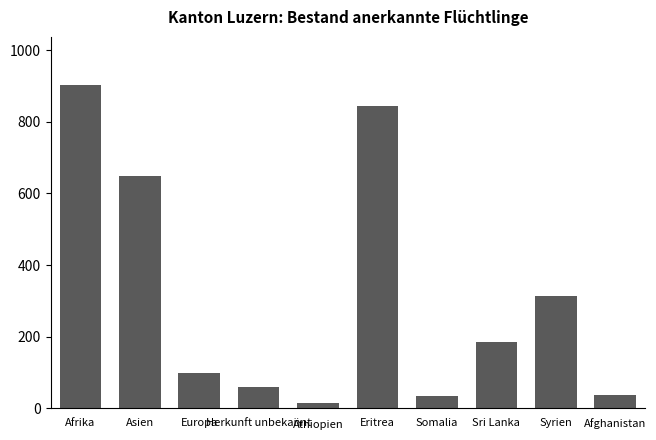

What is the sum of all values?

3139